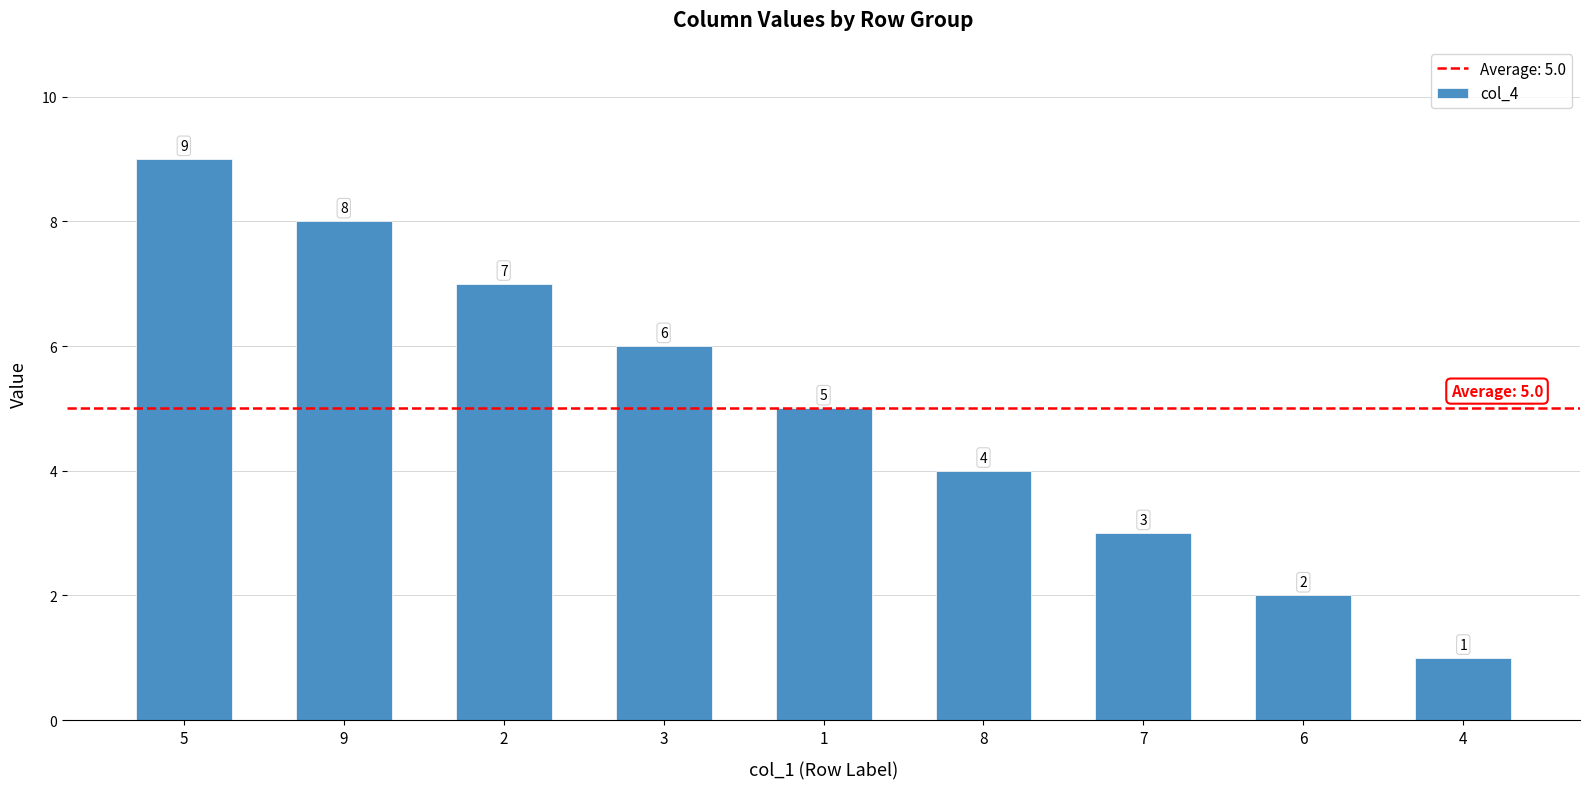

What is the difference between the maximum and minimum values?

8